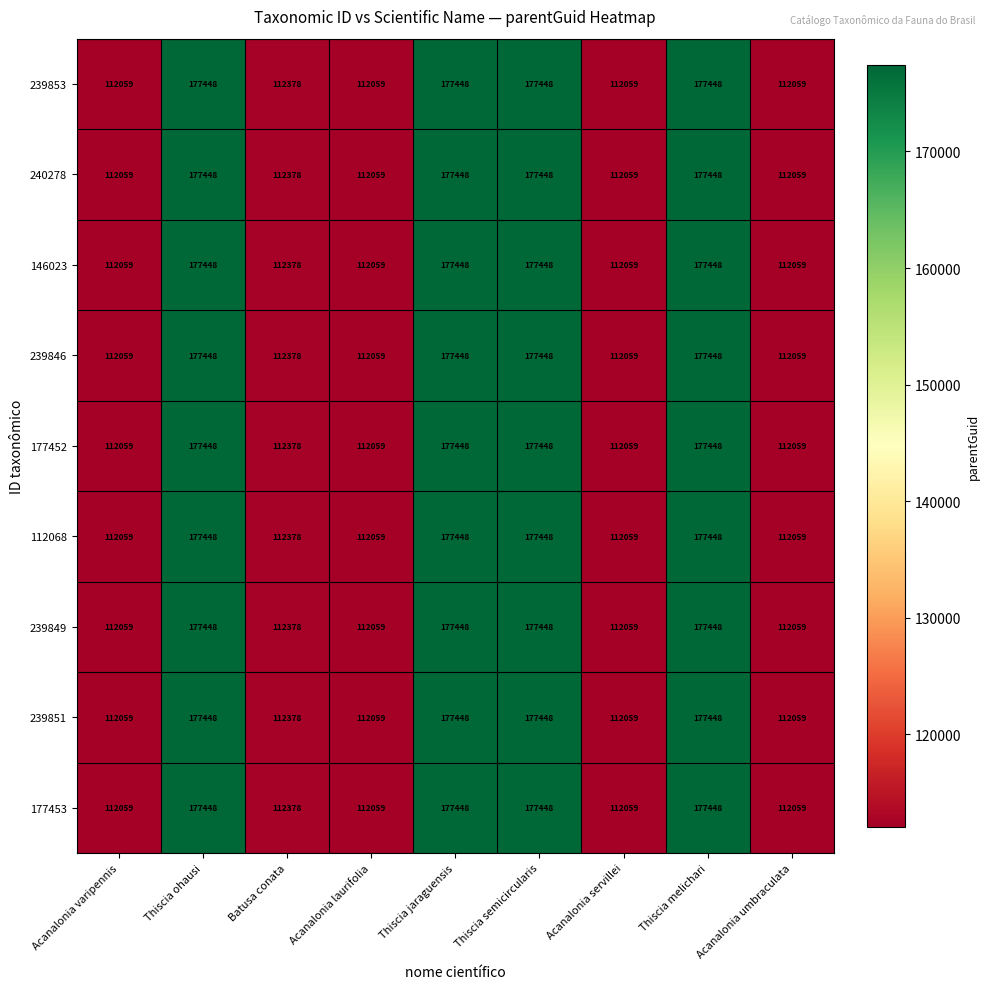

True or false: 239846 has a value of 56042 at Batusa conata.

False